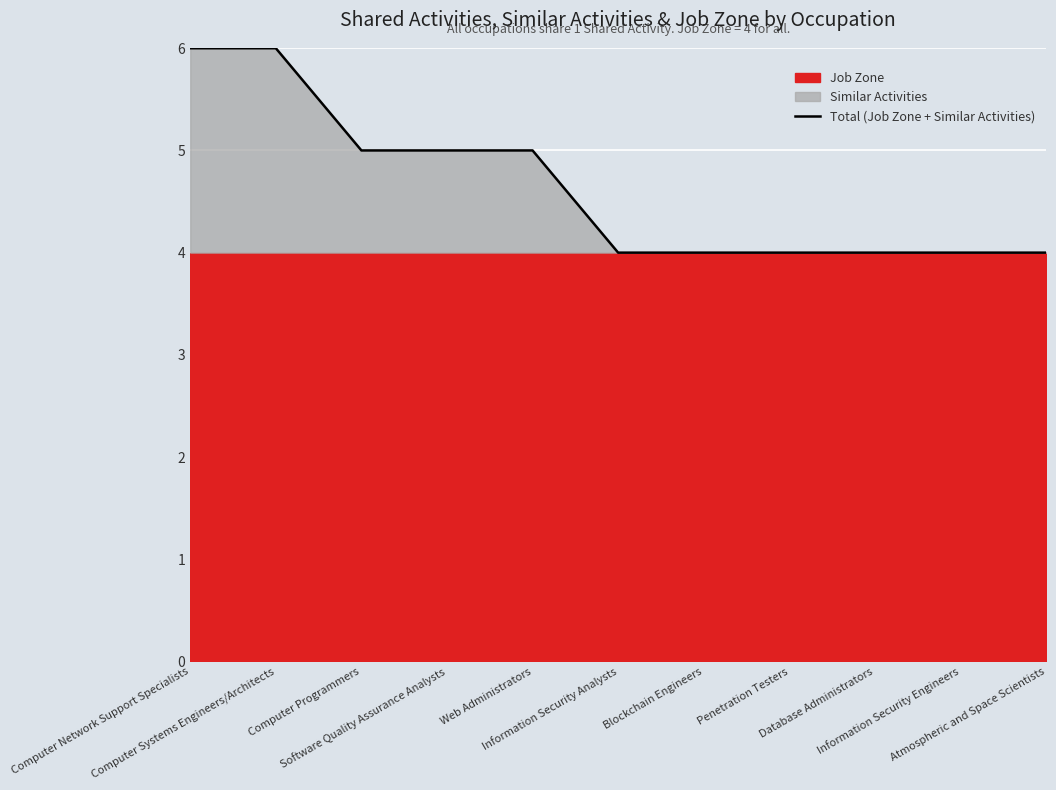

How many categories are shown in the chart?

11